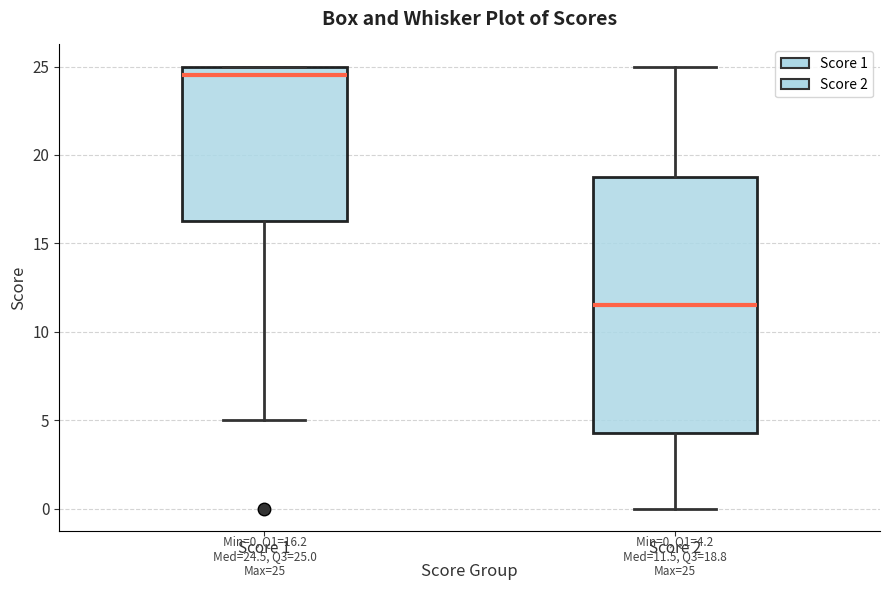

Which box is the tallest, from its lower edge to its upper edge?

Score 2